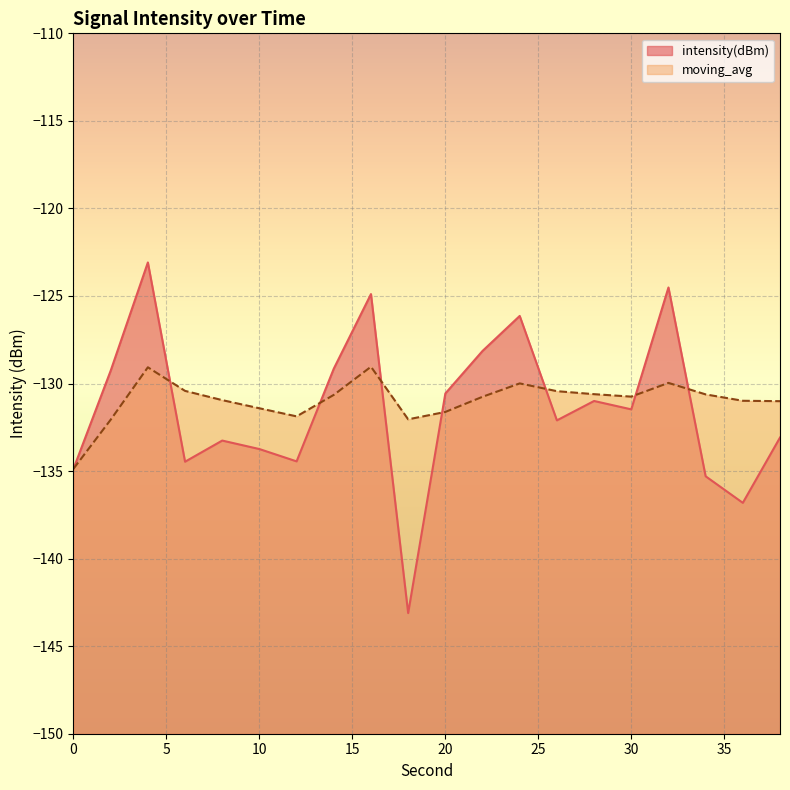

What is the approximate value of intensity(dBm) at 20?

-130.6